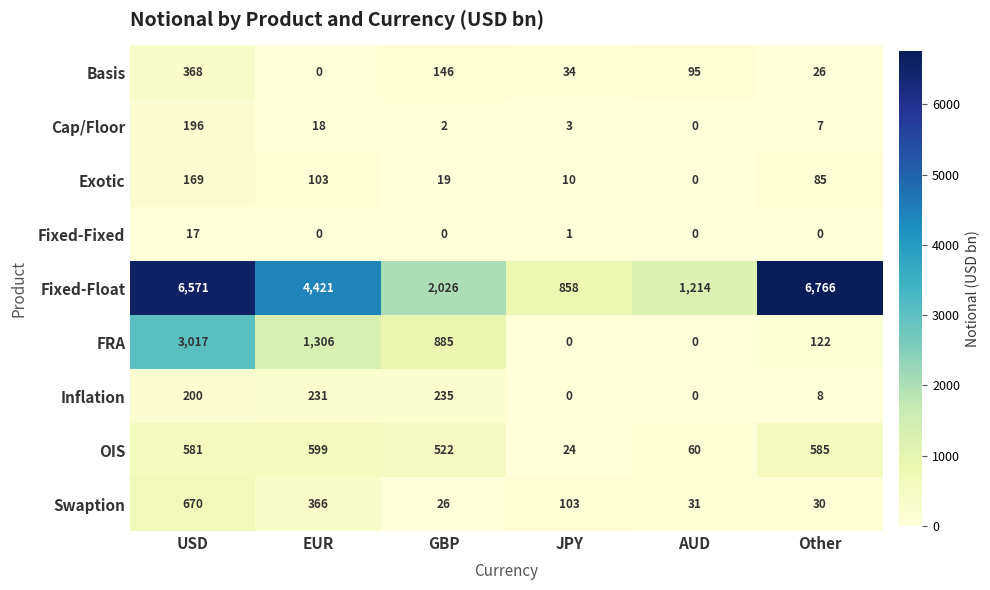

What is the sum of the Cap/Floor values at AUD and JPY?

3